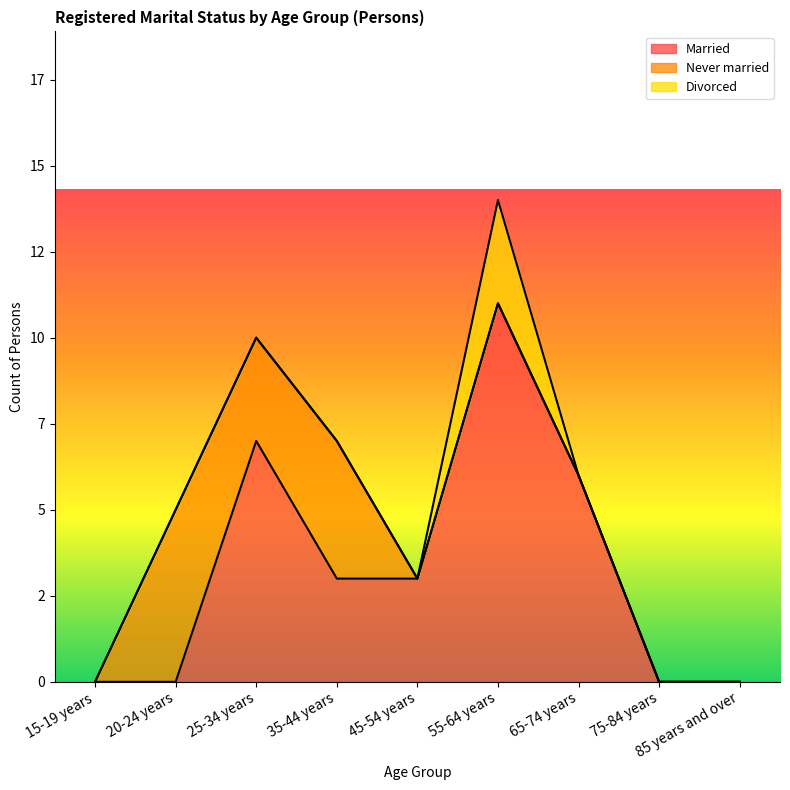

What are all the series names shown in the legend?

Married, Never married, Divorced